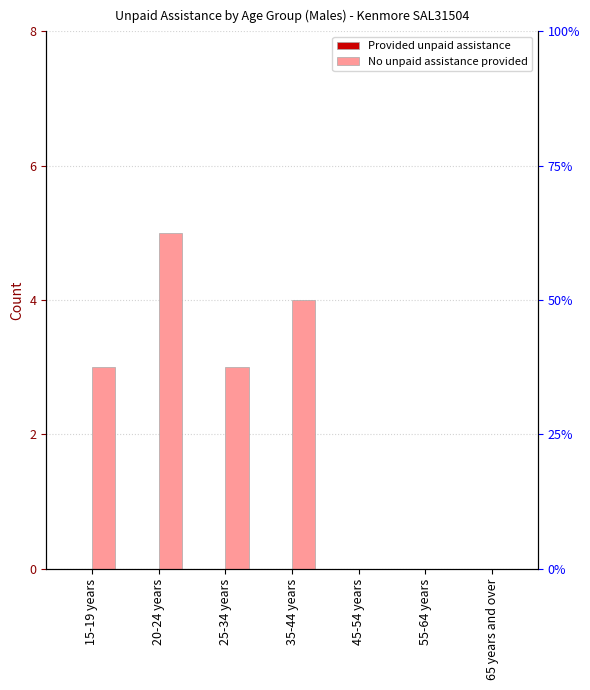

At which label does Provided unpaid assistance reach its peak?

15-19 years